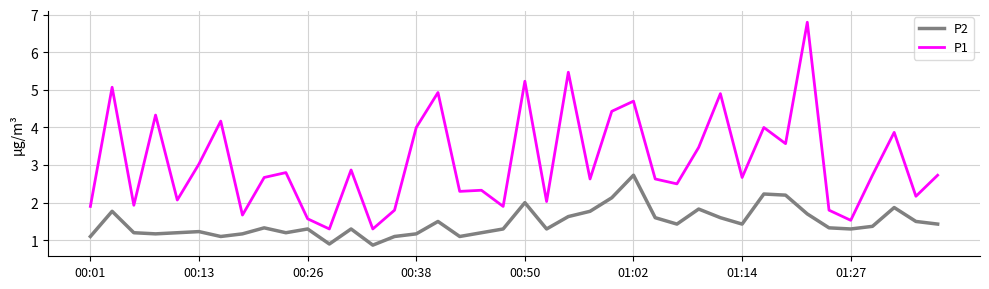

What is the maximum value shown in the chart?

6.8